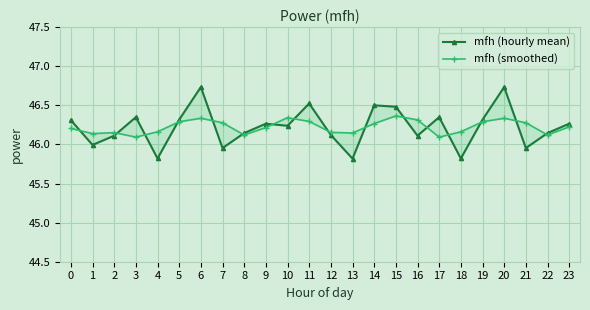

At which category does the chart reach its minimum across all series?

13